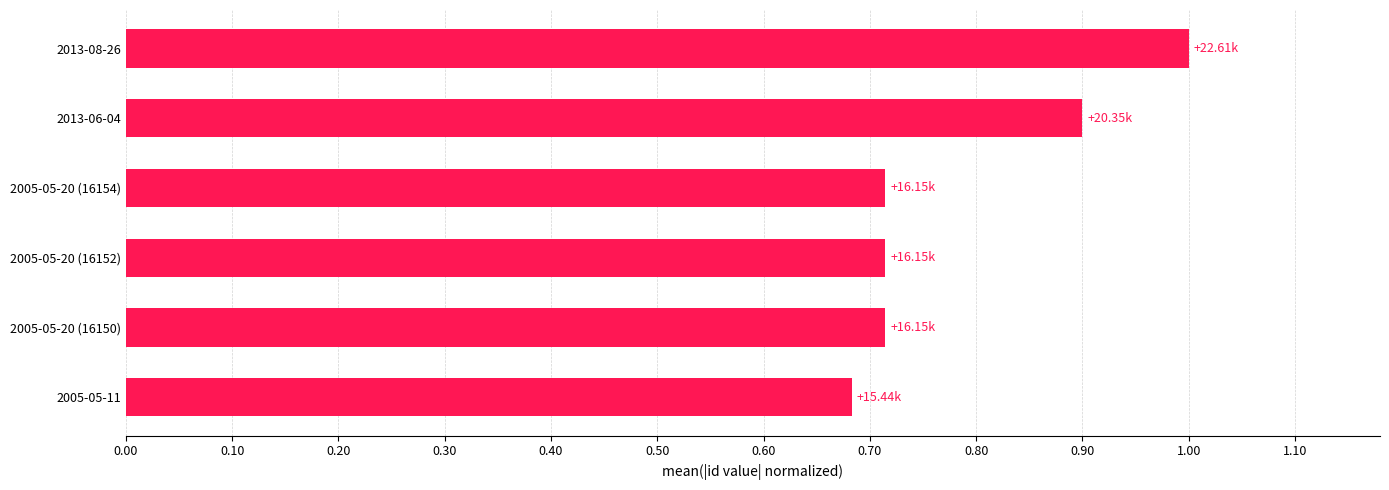

What is the sum of all values?

4.7